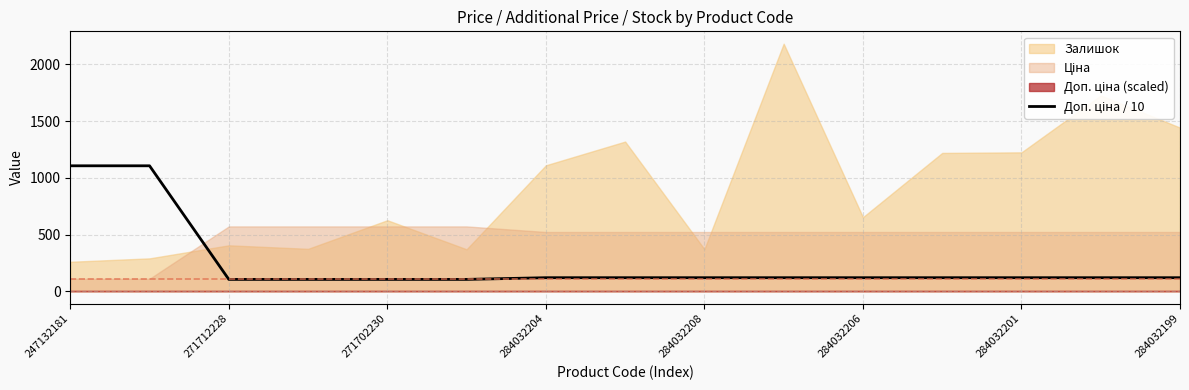

True or false: there are more than 0 points higher than both neighbors.

False